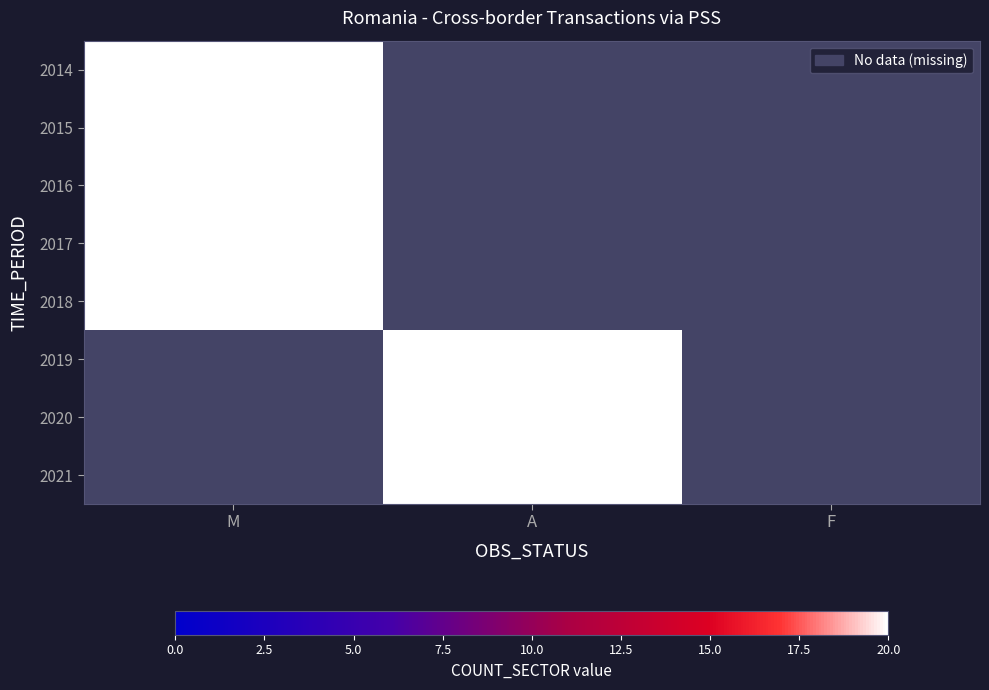

List the series in order of their peak value, lowest first.

2014, 2015, 2016, 2017, 2018, 2019, 2020, 2021